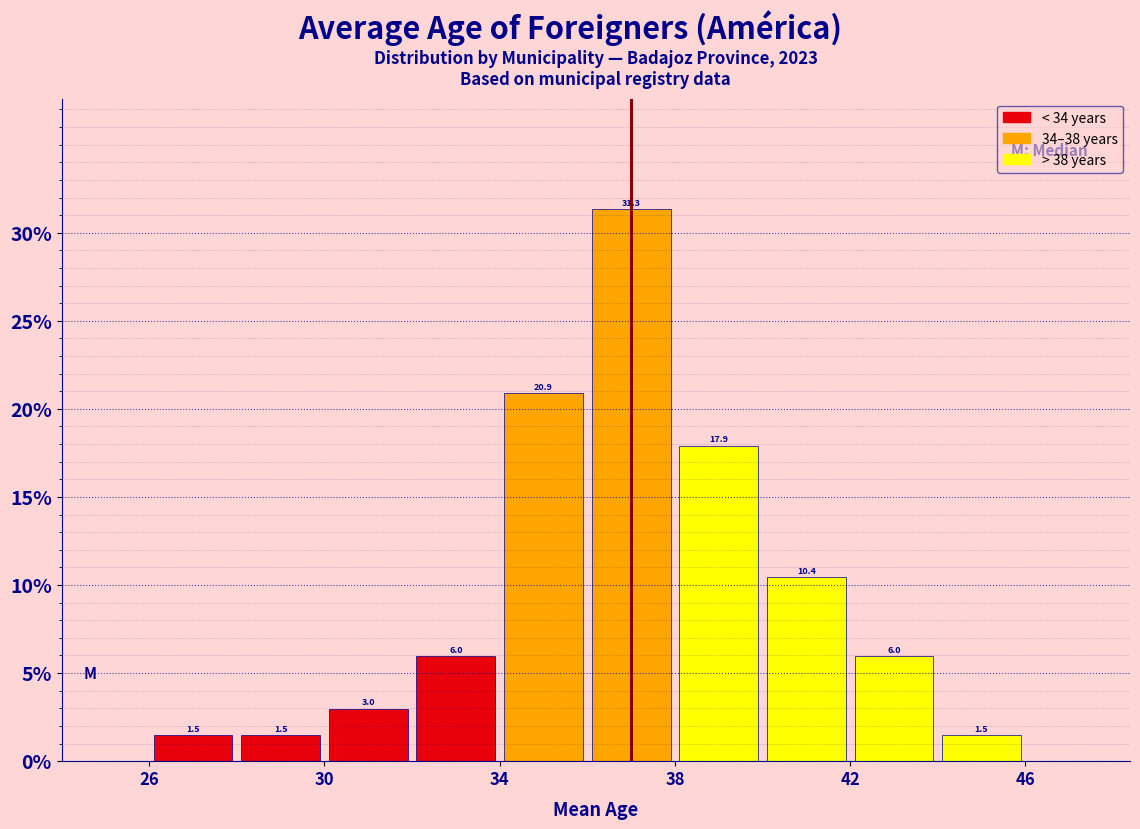

Reading left to right, transcribe this chart: for each bar, give the range it covers on the x-axis and its height.

26 to 28: 1.5
28 to 30: 1.5
30 to 32: 3.0
32 to 34: 6.0
34 to 36: 20.9
36 to 38: 31.3
38 to 40: 17.9
40 to 42: 10.4
42 to 44: 6.0
44 to 46: 1.5